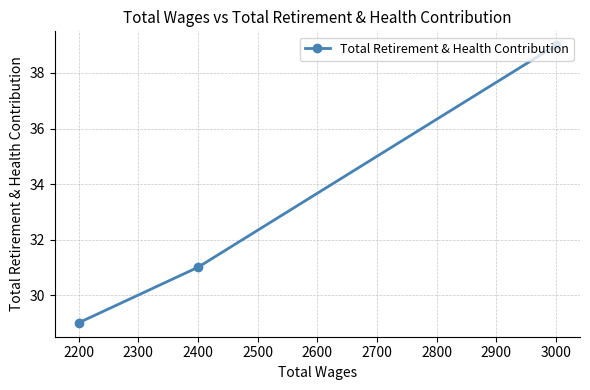

What is the smallest value displayed?

29